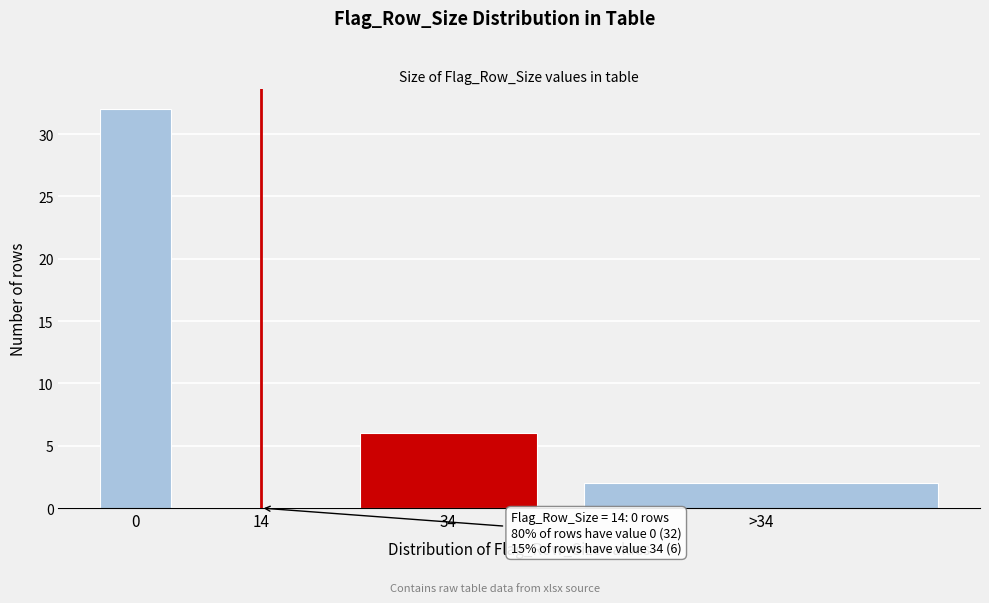

Reading right to left, what are all the values shown in this chart?

>34=2	34=6	14=0	0=32